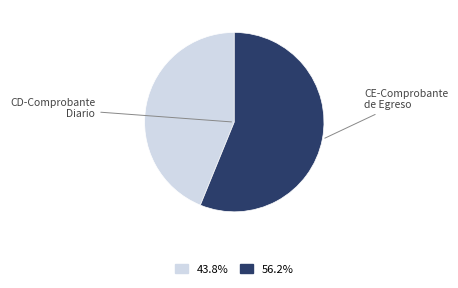

Does any single category account for the majority?

Yes